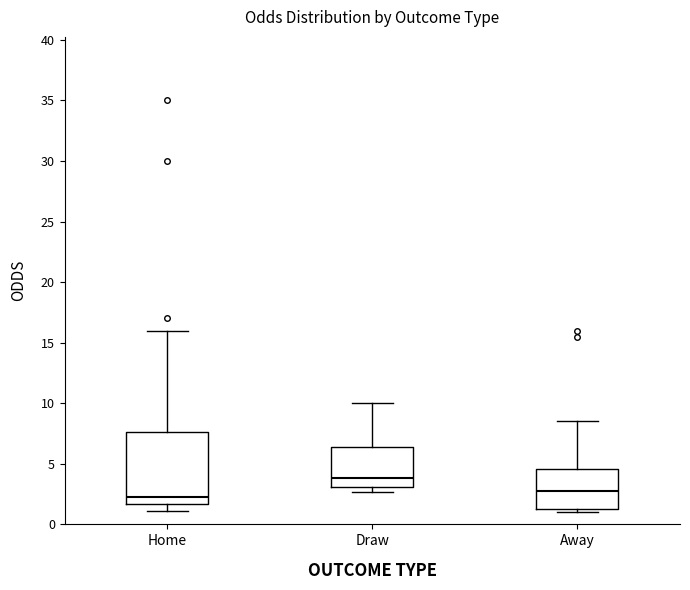

Where does the upper whisker of the box for Draw end on the y-axis? The values are not printed on the chart, so give them approximately, as read against the axis.

10.0